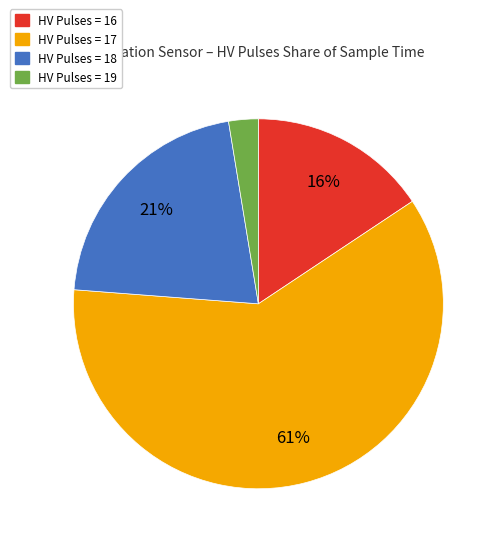

Which category has the biggest portion of the pie?

HV Pulses = 17